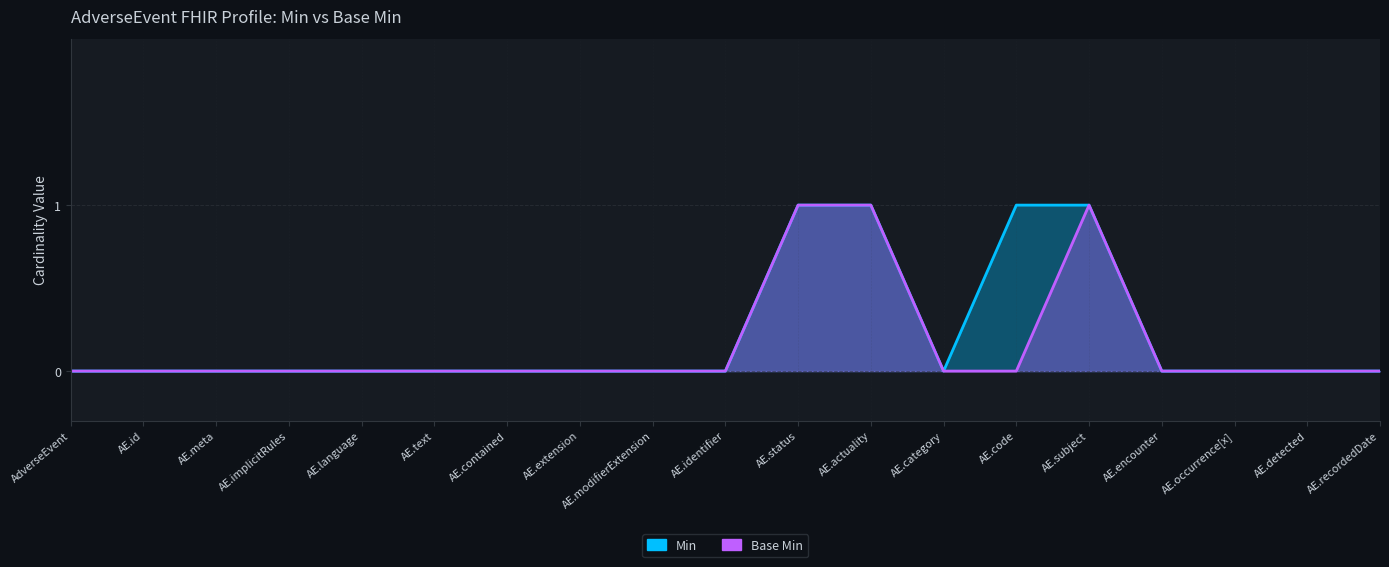

The Min series shows -1 at AdverseEvent. True or false?

False